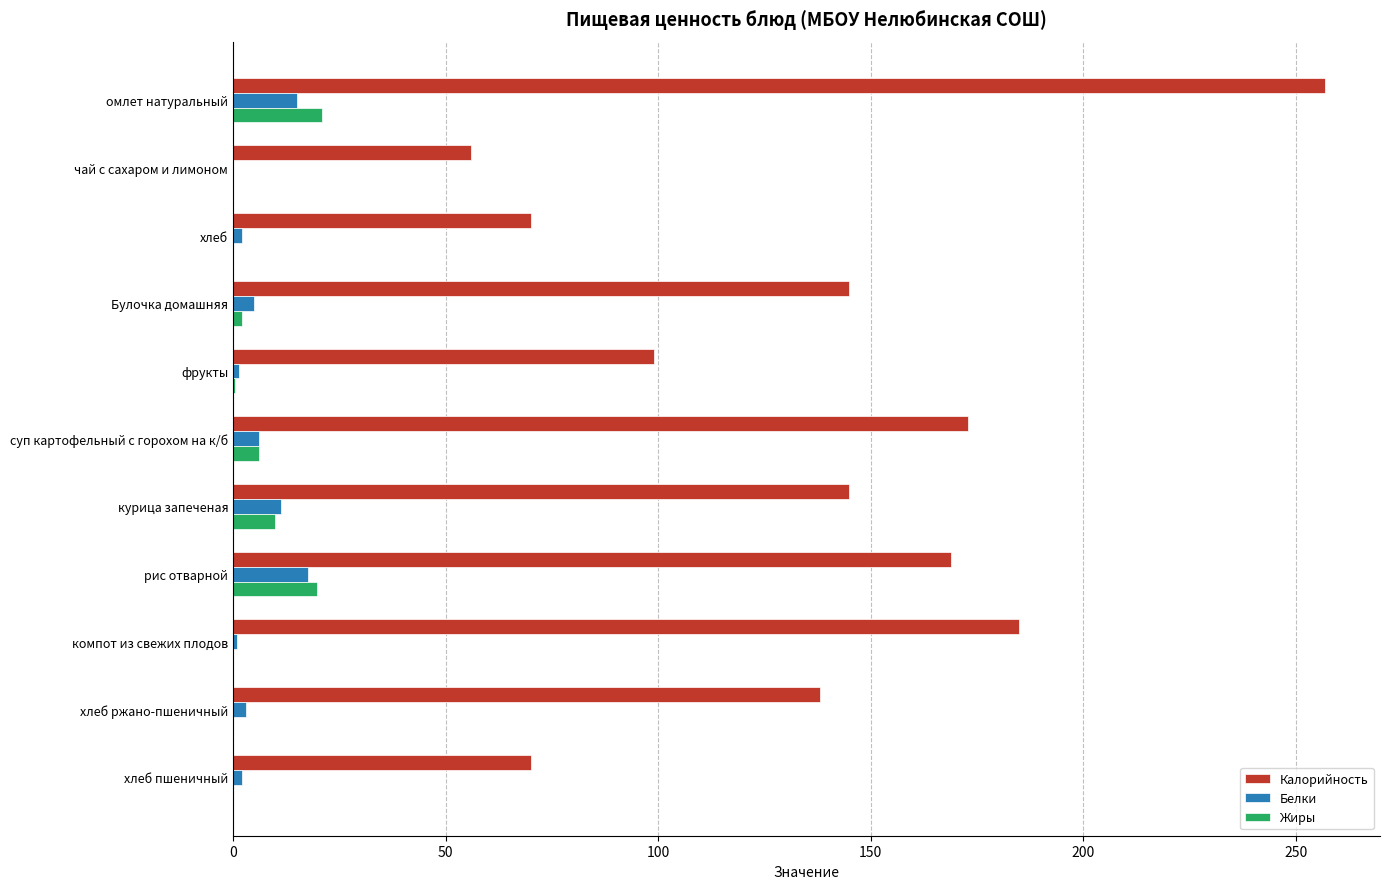

What is the total value across all series at курица запеченая?

166.0